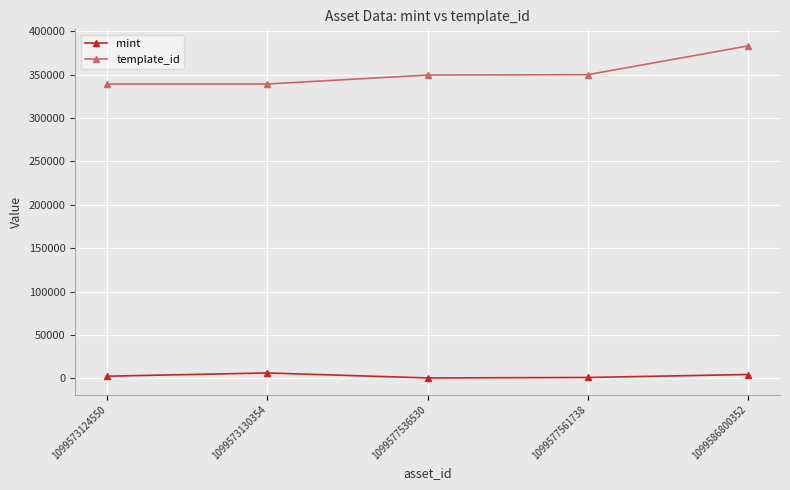

Rank the series at 1099573124550 from lowest to highest value.

mint, template_id